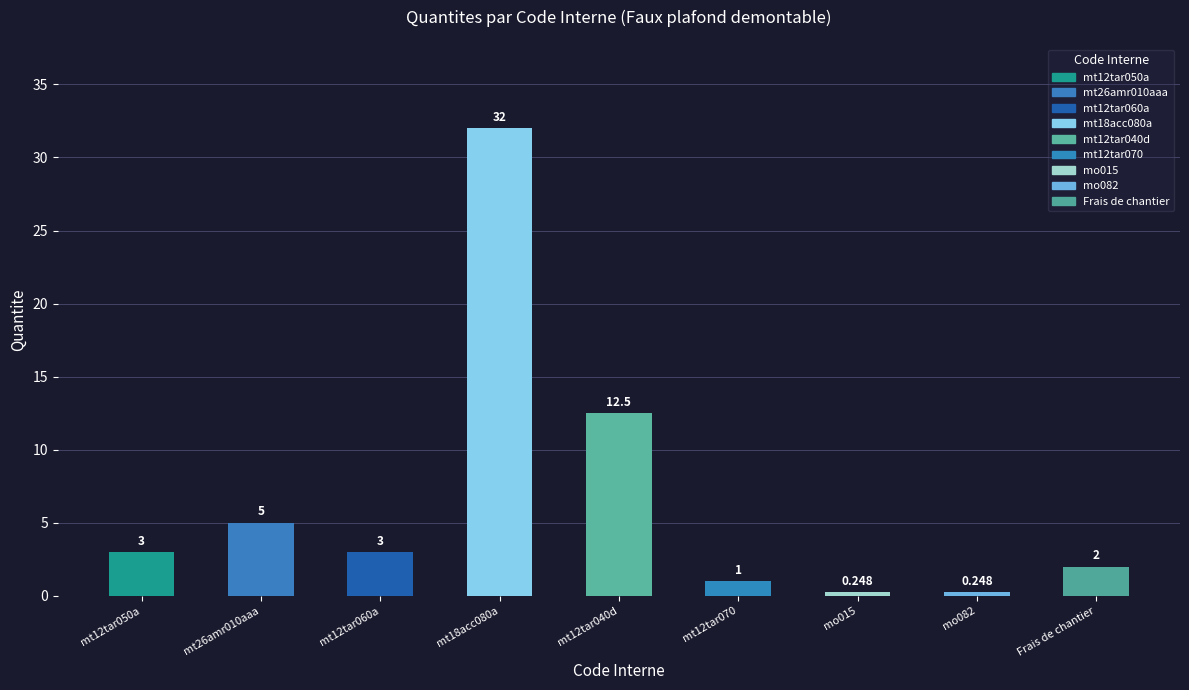

How many bars are there in total?

9